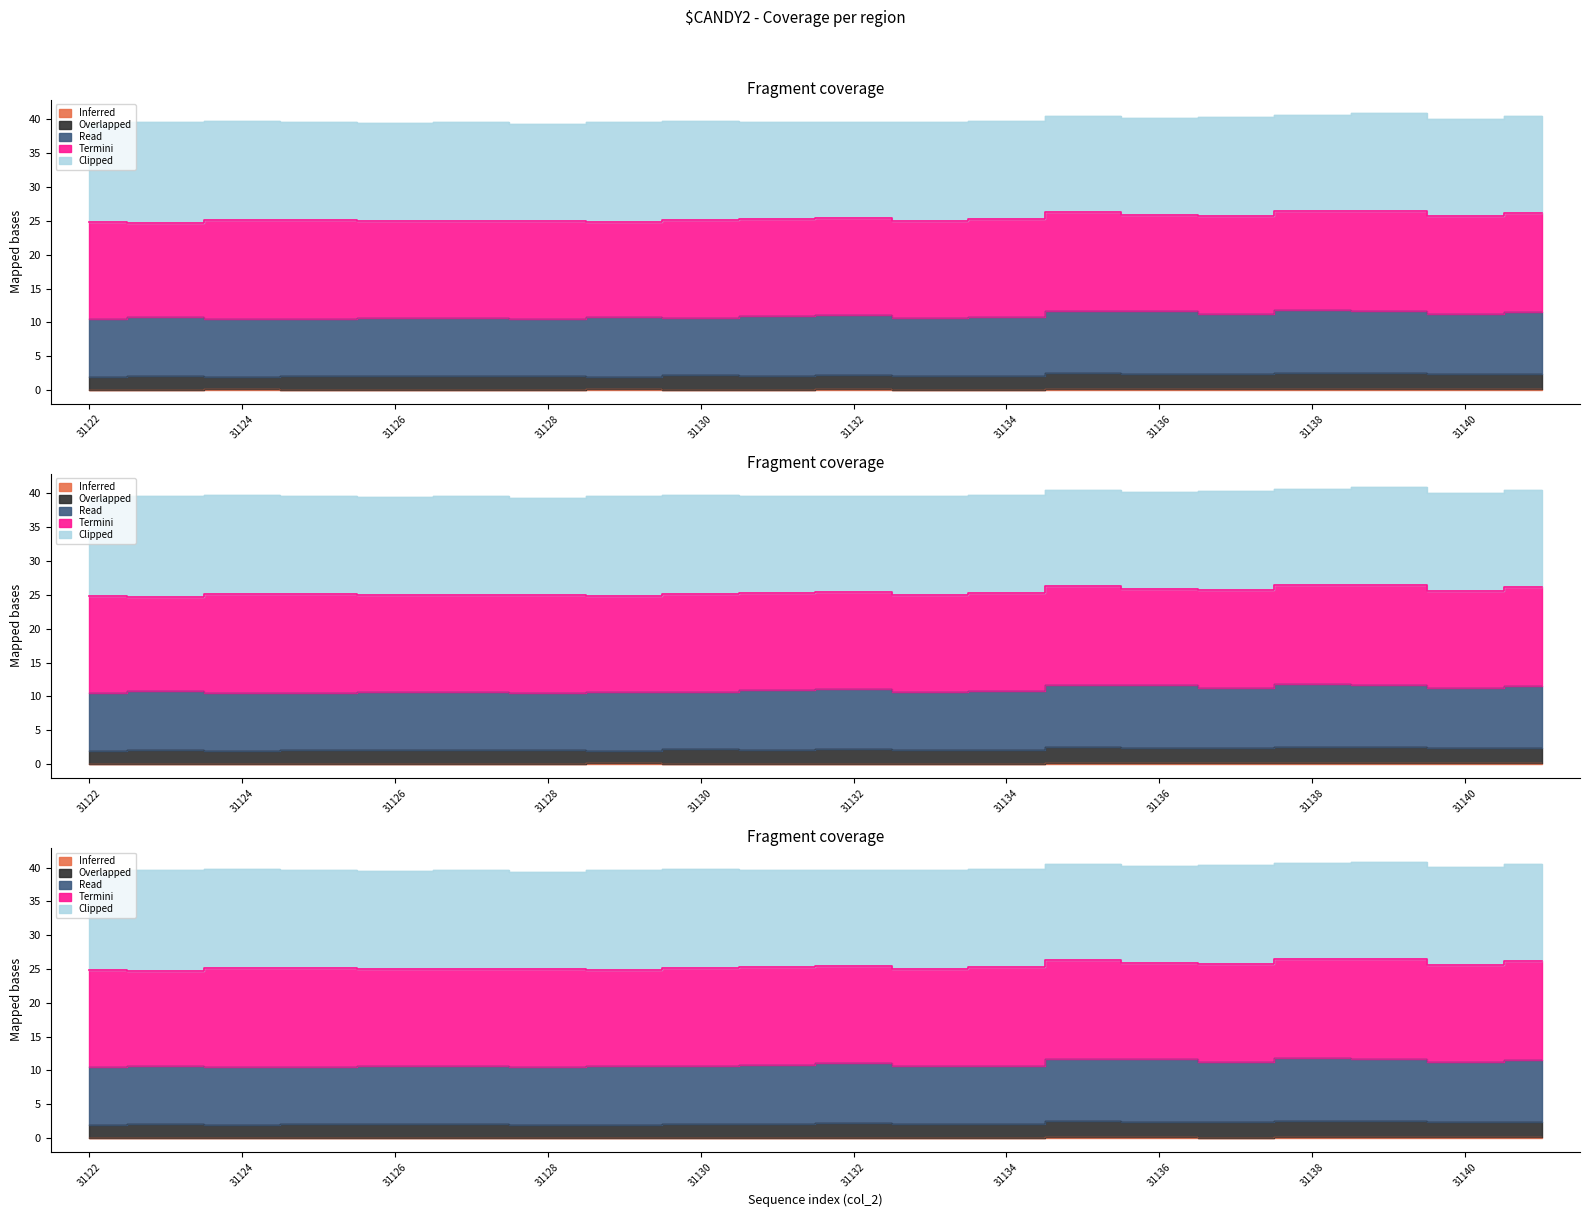

True or false: Inferred and Overlapped cross at least once.

False